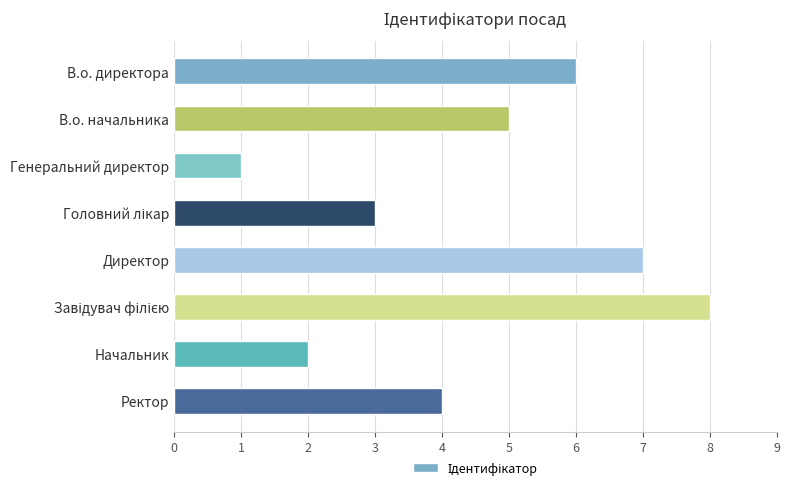

Reading bottom to top, what are all the values shown in this chart?

4	2	8	7	3	1	5	6